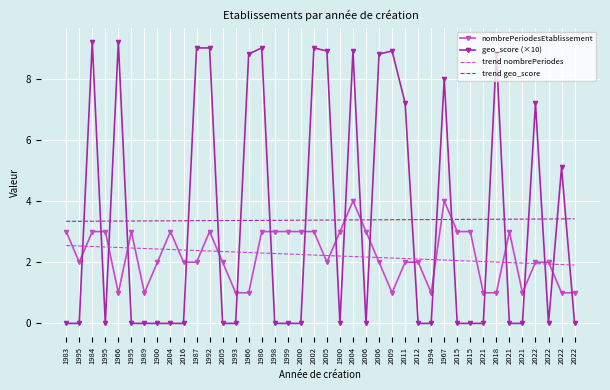

Which series has the largest total across all categories?

geo_score (×10)